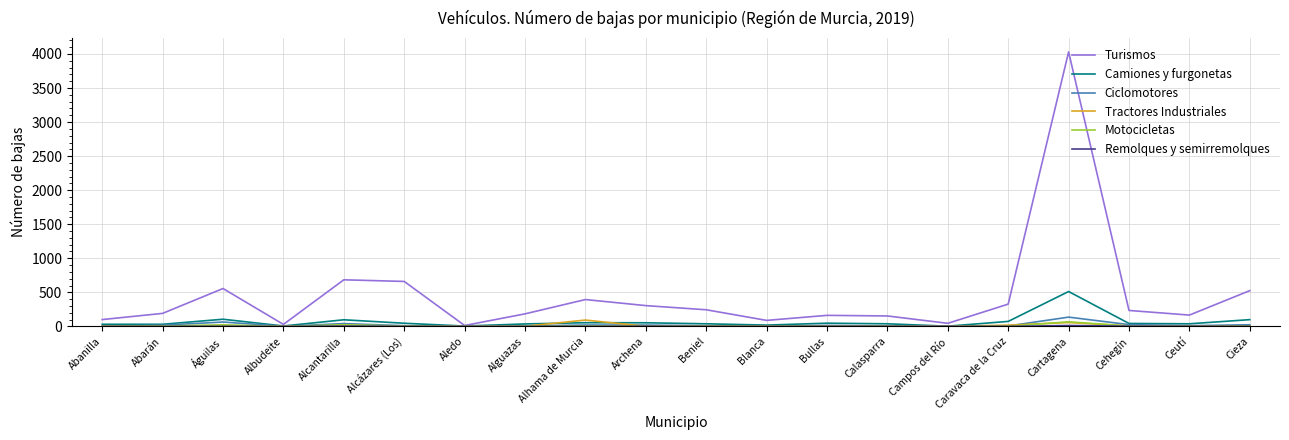

What is the difference between the Motocicletas values at Archena and Alhama de Murcia?

1